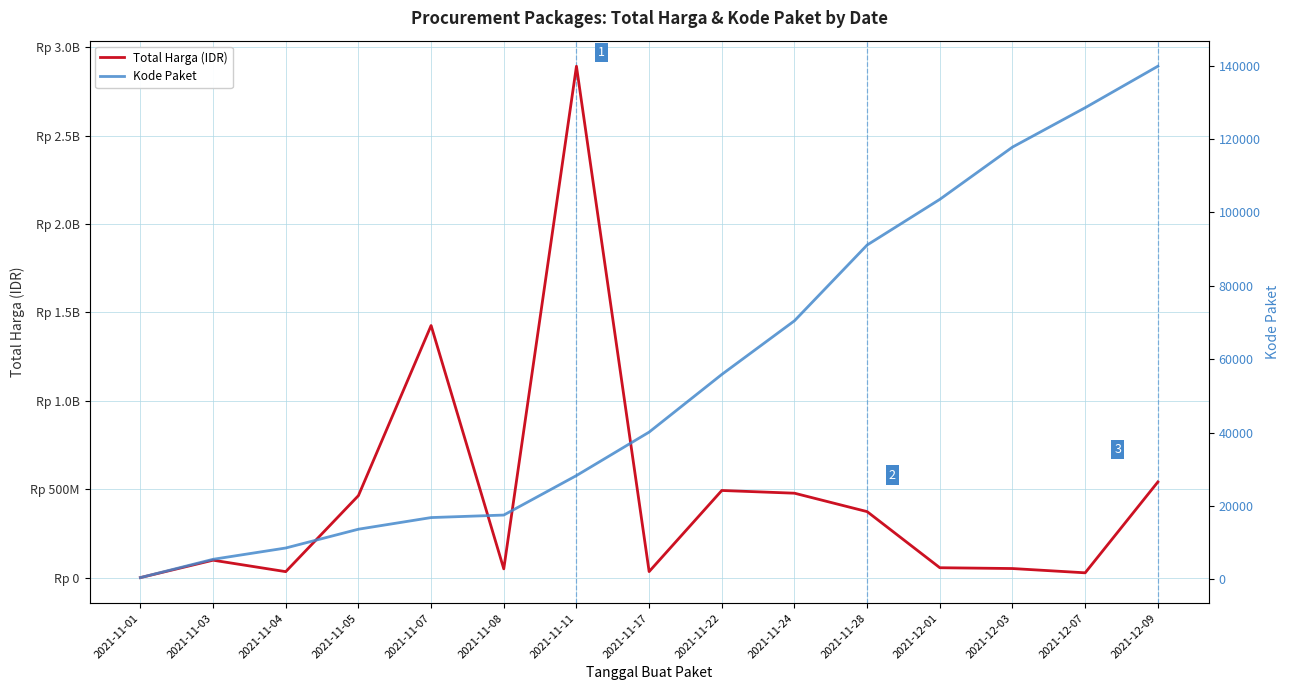

The Total Harga (IDR) series shows 464002100 at 2021-11-05. True or false?

True